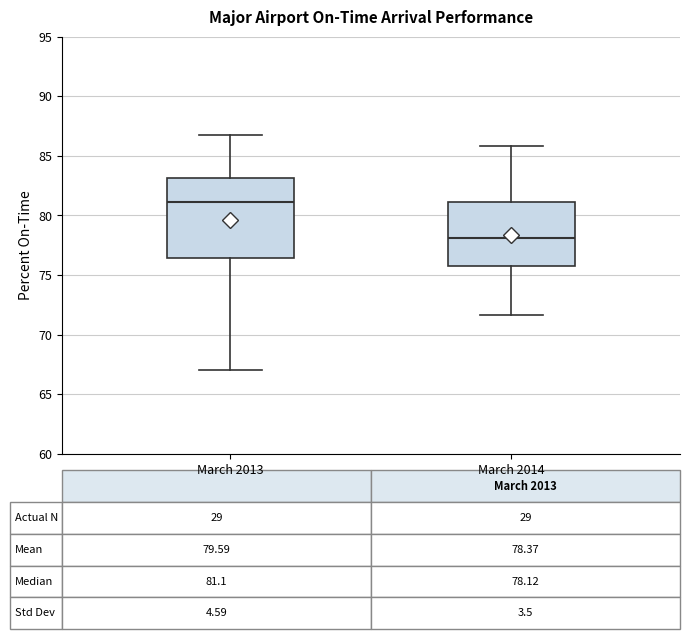

Which box's median line is the lowest?

March 2014